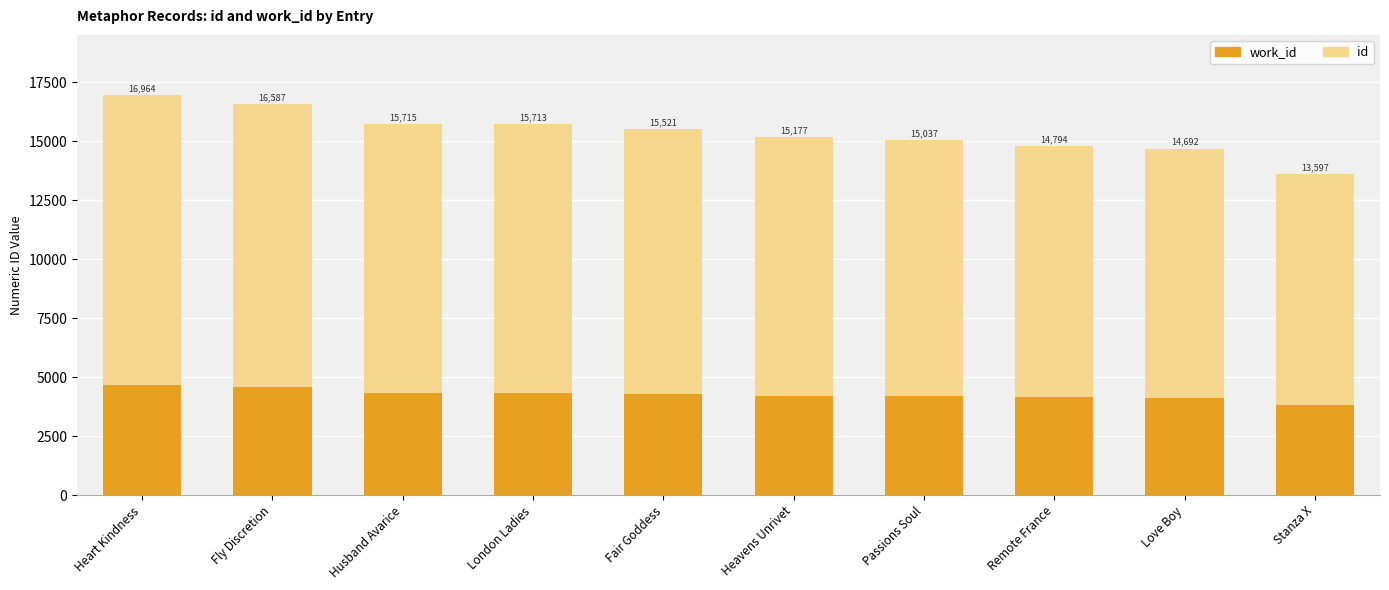

What is the average value of the id series?

11113